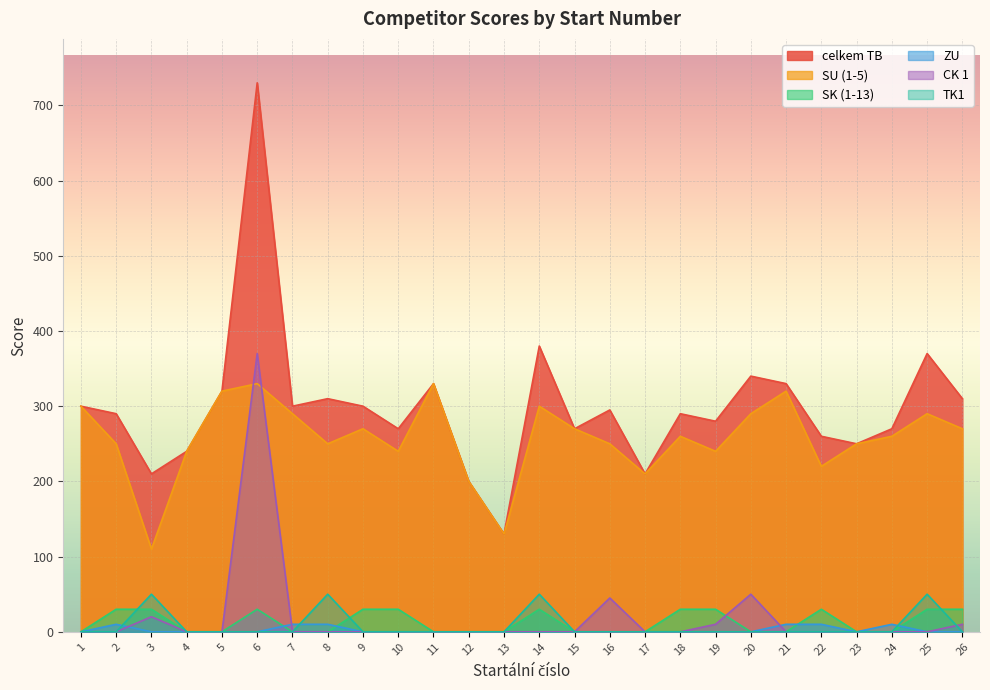

The celkem TB series shows 434 at 1. True or false?

False